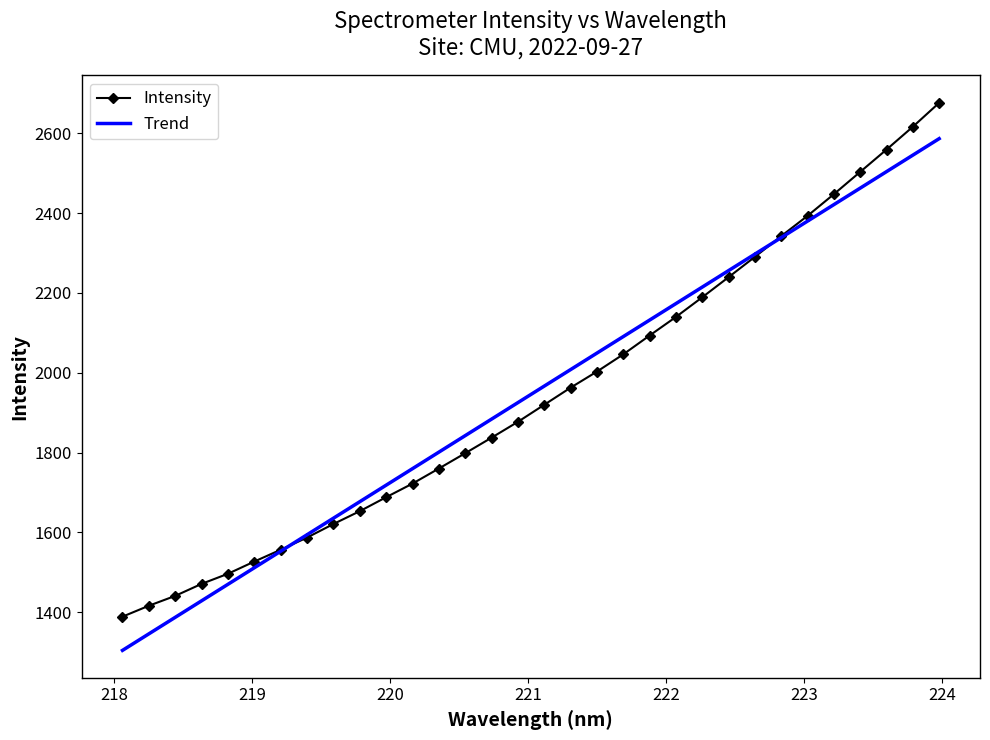

Which series has the widest spread of values?

Intensity